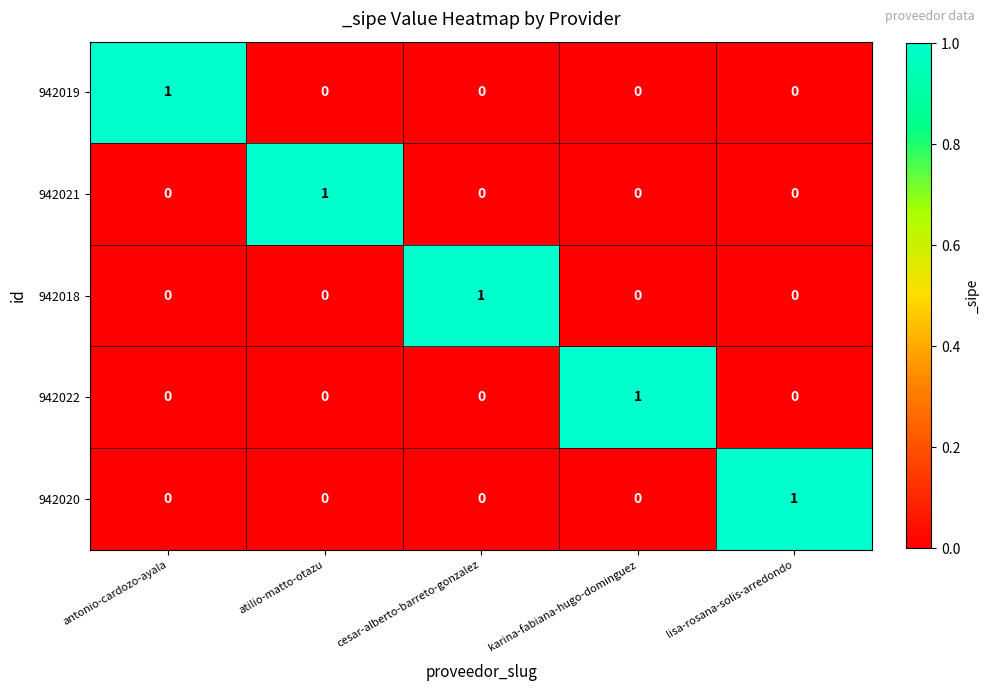

How many 942019 values are between 0 and 1?

5